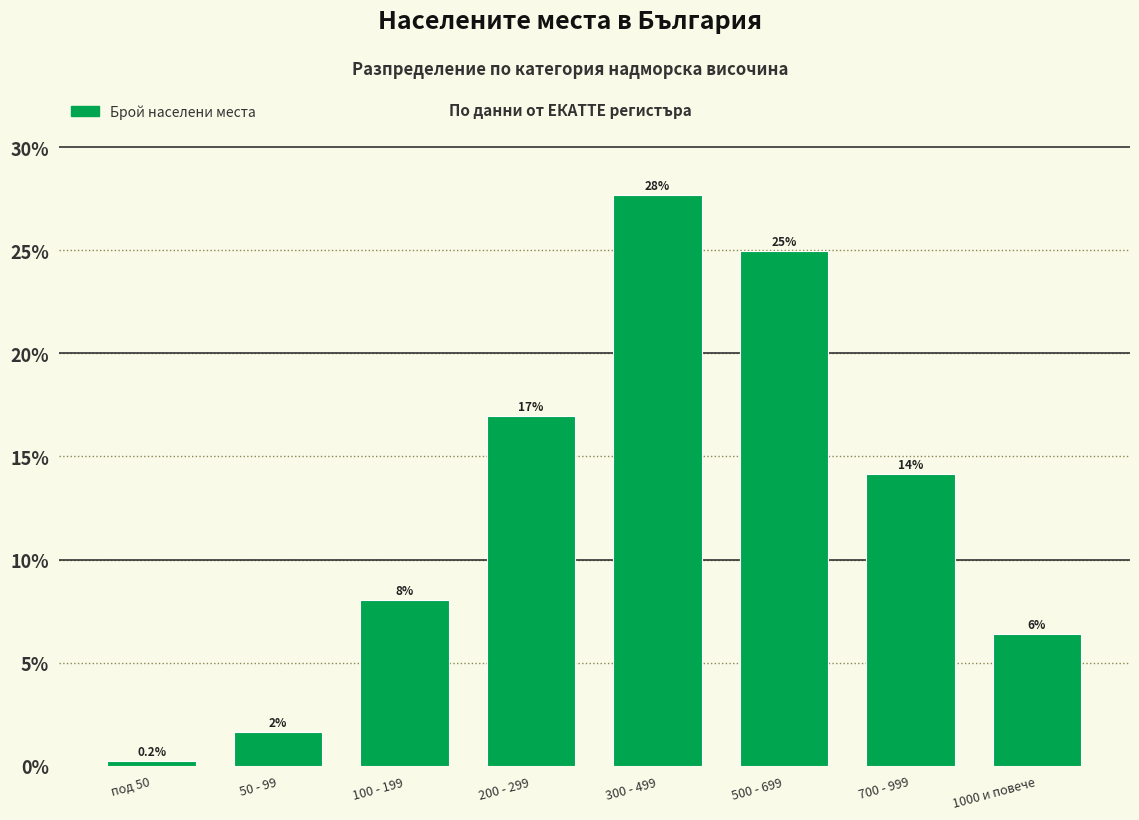

Which label corresponds to the largest value in the chart?

300 - 499